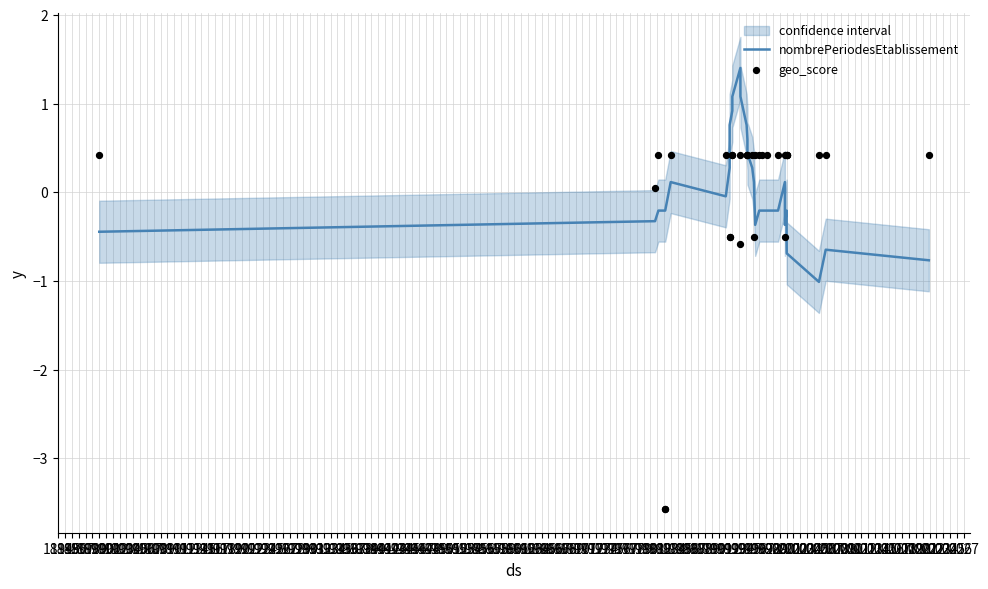

At how many categories does at least one series exceed -3?

31